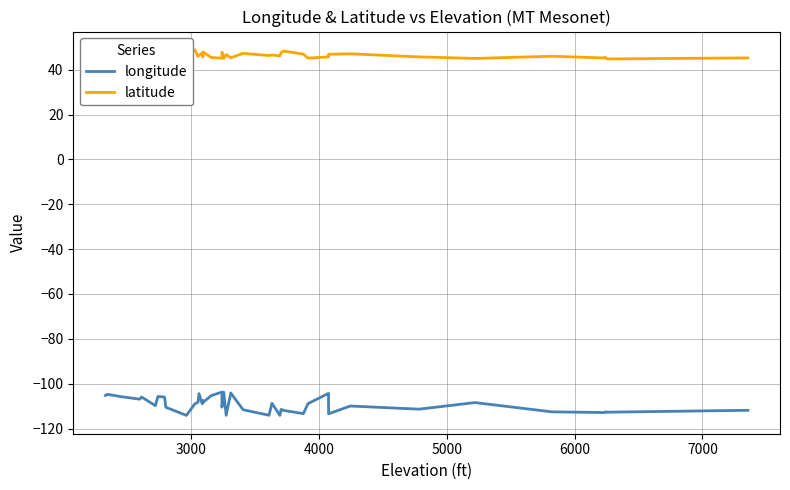

True or false: latitude has more than 2 points higher than both neighbors.

True